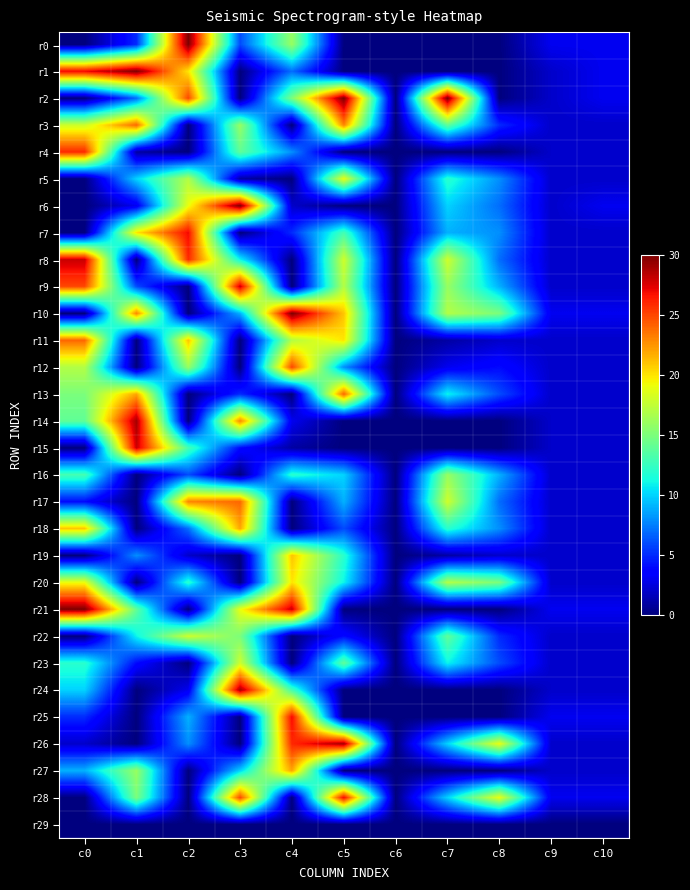

Reading left to right, what are all the values shown in this chart?

r0: c0=0	c1=5	c2=30	c3=6	c4=16	c5=0	c6=0	c7=0	c8=0	c9=3	c10=3
r1: c0=27	c1=30	c2=20	c3=0	c4=7	c5=0	c6=0	c7=0	c8=0	c9=2	c10=3
r2: c0=0	c1=7	c2=25	c3=0	c4=15	c5=30	c6=0	c7=30	c8=0	c9=2	c10=3
r3: c0=18	c1=24	c2=0	c3=16	c4=0	c5=23	c6=0	c7=14	c8=5	c9=2	c10=2
r4: c0=26	c1=1	c2=0	c3=14	c4=8	c5=0	c6=0	c7=0	c8=0	c9=2	c10=2
r5: c0=0	c1=10	c2=17	c3=1	c4=0	c5=19	c6=0	c7=12	c8=8	c9=2	c10=2
r6: c0=0	c1=3	c2=19	c3=30	c4=2	c5=0	c6=0	c7=10	c8=7	c9=2	c10=3
r7: c0=0	c1=20	c2=27	c3=0	c4=5	c5=13	c6=0	c7=9	c8=8	c9=2	c10=2
r8: c0=28	c1=0	c2=26	c3=11	c4=0	c5=18	c6=0	c7=18	c8=7	c9=2	c10=2
r9: c0=25	c1=6	c2=0	c3=28	c4=0	c5=17	c6=0	c7=16	c8=9	c9=2	c10=2
r10: c0=0	c1=23	c2=0	c3=9	c4=30	c5=21	c6=0	c7=17	c8=15	c9=3	c10=3
r11: c0=24	c1=0	c2=21	c3=0	c4=17	c5=20	c6=0	c7=1	c8=2	c9=2	c10=2
r12: c0=17	c1=0	c2=16	c3=0	c4=25	c5=8	c6=0	c7=3	c8=4	c9=2	c10=2
r13: c0=15	c1=22	c2=0	c3=5	c4=0	c5=24	c6=0	c7=11	c8=6	c9=2	c10=2
r14: c0=14	c1=29	c2=0	c3=23	c4=3	c5=0	c6=0	c7=0	c8=0	c9=2	c10=2
r15: c0=0	c1=28	c2=13	c3=4	c4=1	c5=0	c6=0	c7=0	c8=0	c9=2	c10=2
r16: c0=13	c1=0	c2=6	c3=0	c4=12	c5=10	c6=0	c7=16	c8=9	c9=2	c10=2
r17: c0=4	c1=0	c2=23	c3=24	c4=0	c5=9	c6=0	c7=18	c8=7	c9=2	c10=2
r18: c0=21	c1=0	c2=7	c3=22	c4=0	c5=6	c6=0	c7=12	c8=8	c9=2	c10=2
r19: c0=0	c1=8	c2=2	c3=0	c4=21	c5=12	c6=0	c7=1	c8=2	c9=2	c10=2
r20: c0=19	c1=0	c2=12	c3=0	c4=20	c5=11	c6=0	c7=17	c8=15	c9=2	c10=2
r21: c0=30	c1=14	c2=0	c3=19	c4=28	c5=0	c6=0	c7=0	c8=0	c9=3	c10=3
r22: c0=0	c1=11	c2=18	c3=15	c4=0	c5=4	c6=0	c7=14	c8=5	c9=2	c10=2
r23: c0=12	c1=4	c2=0	c3=18	c4=0	c5=14	c6=0	c7=11	c8=6	c9=2	c10=2
r24: c0=10	c1=0	c2=3	c3=29	c4=13	c5=0	c6=0	c7=0	c8=0	c9=2	c10=2
r25: c0=5	c1=0	c2=9	c3=0	c4=27	c5=0	c6=0	c7=0	c8=0	c9=3	c10=3
r26: c0=2	c1=0	c2=8	c3=0	c4=26	c5=29	c6=0	c7=10	c8=19	c9=2	c10=2
r27: c0=9	c1=16	c2=0	c3=10	c4=22	c5=0	c6=0	c7=0	c8=0	c9=2	c10=2
r28: c0=0	c1=15	c2=0	c3=25	c4=0	c5=27	c6=0	c7=10	c8=19	c9=3	c10=3
r29: c0=0	c1=0	c2=0	c3=0	c4=0	c5=0	c6=0	c7=0	c8=0	c9=0	c10=0